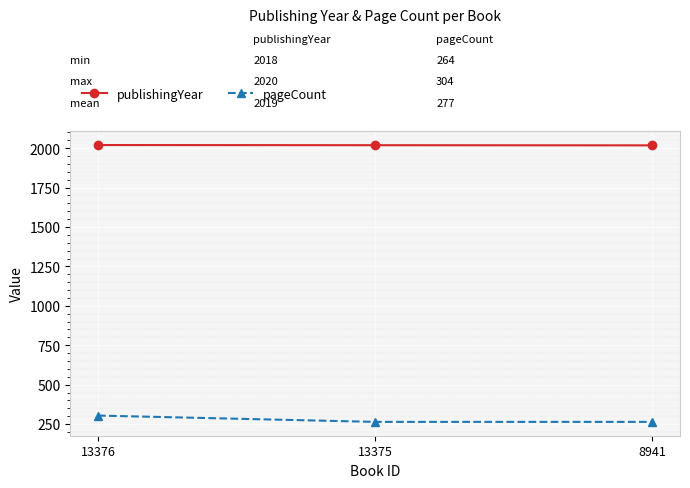

How many categories are shown in the chart?

3